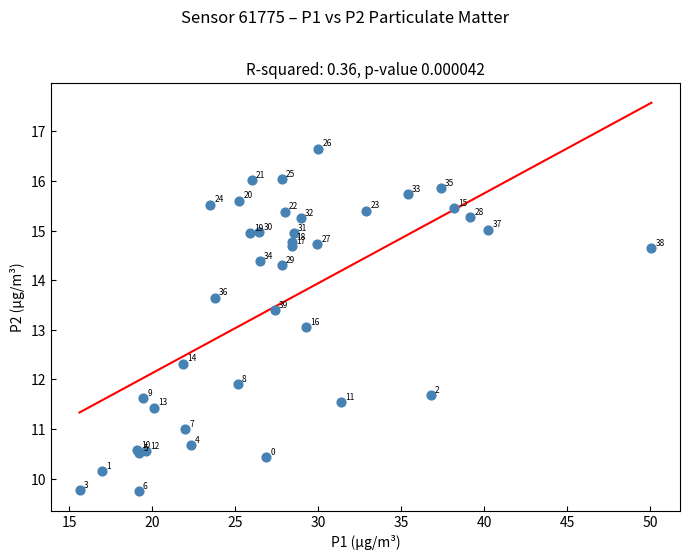

What Y value in the scatter plot is closest to 13?

13.1